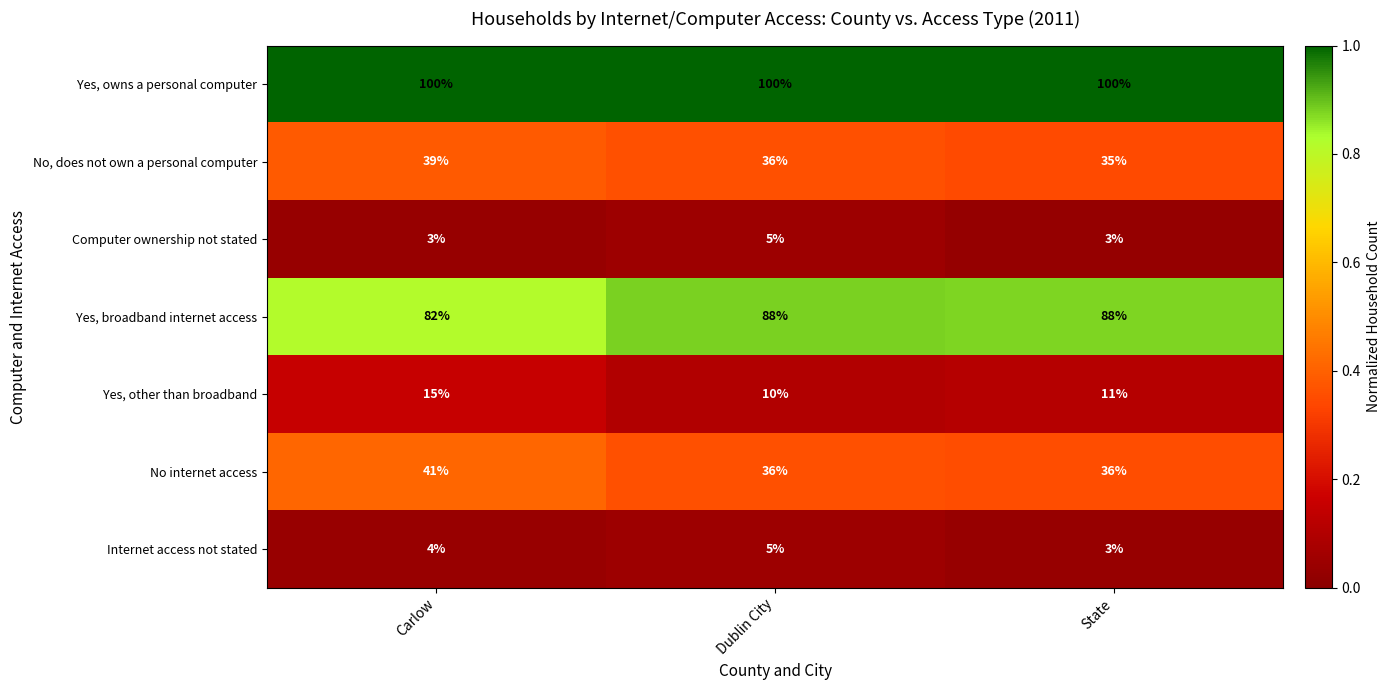

What is the sum of all No, does not own a personal computer values?

110